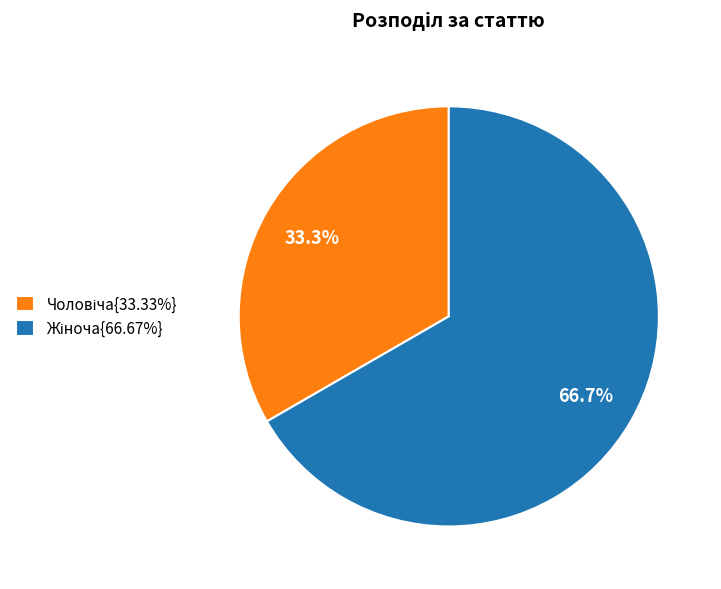

How many segments does this pie chart have?

2